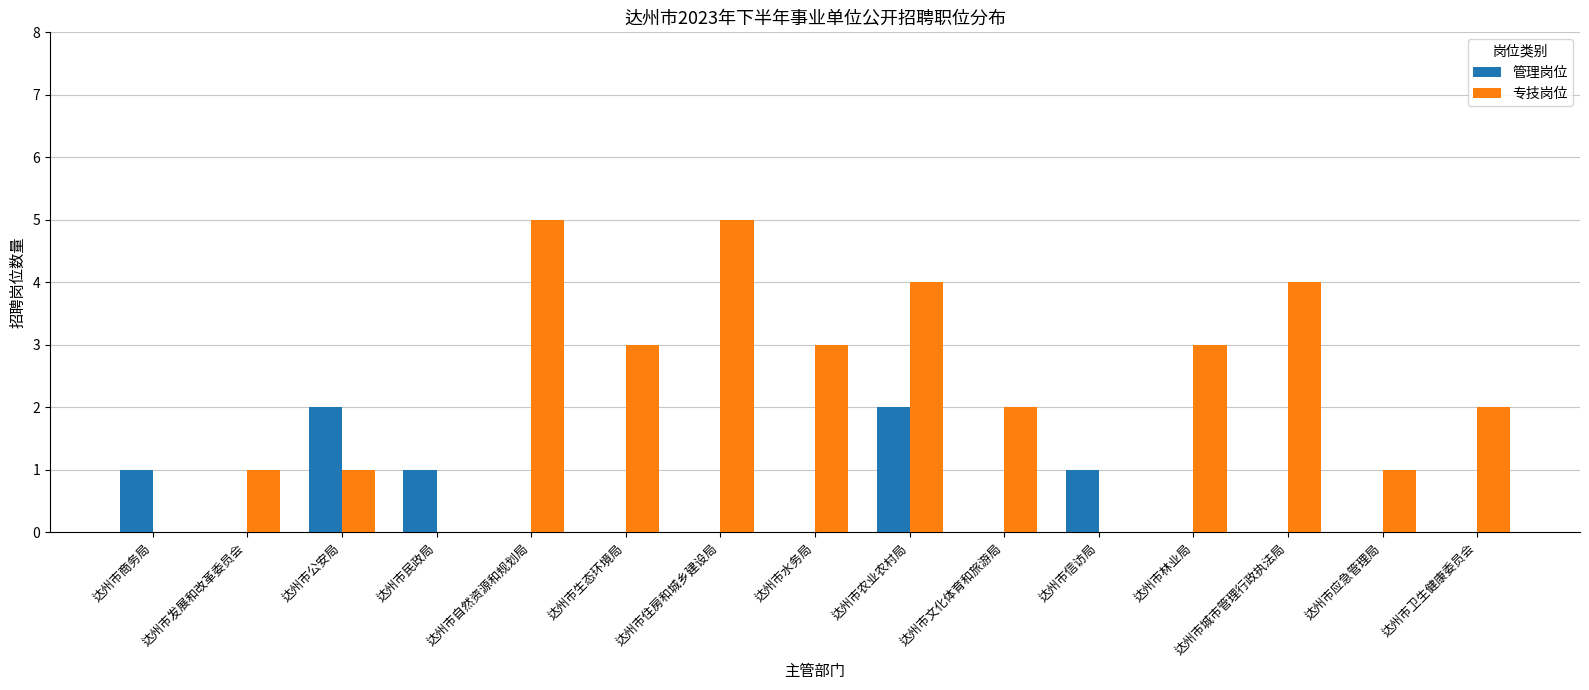

Is the value of 管理岗位 at 达州市民政局 greater than the value of 专技岗位 at 达州市生态环境局?

No